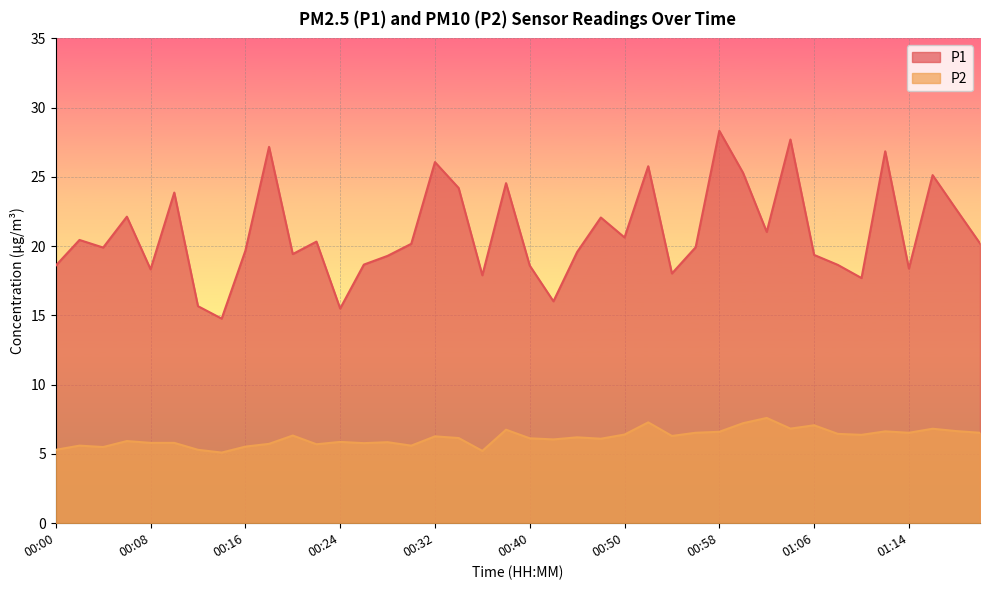

At which label is P2 closest to 6?

00:42